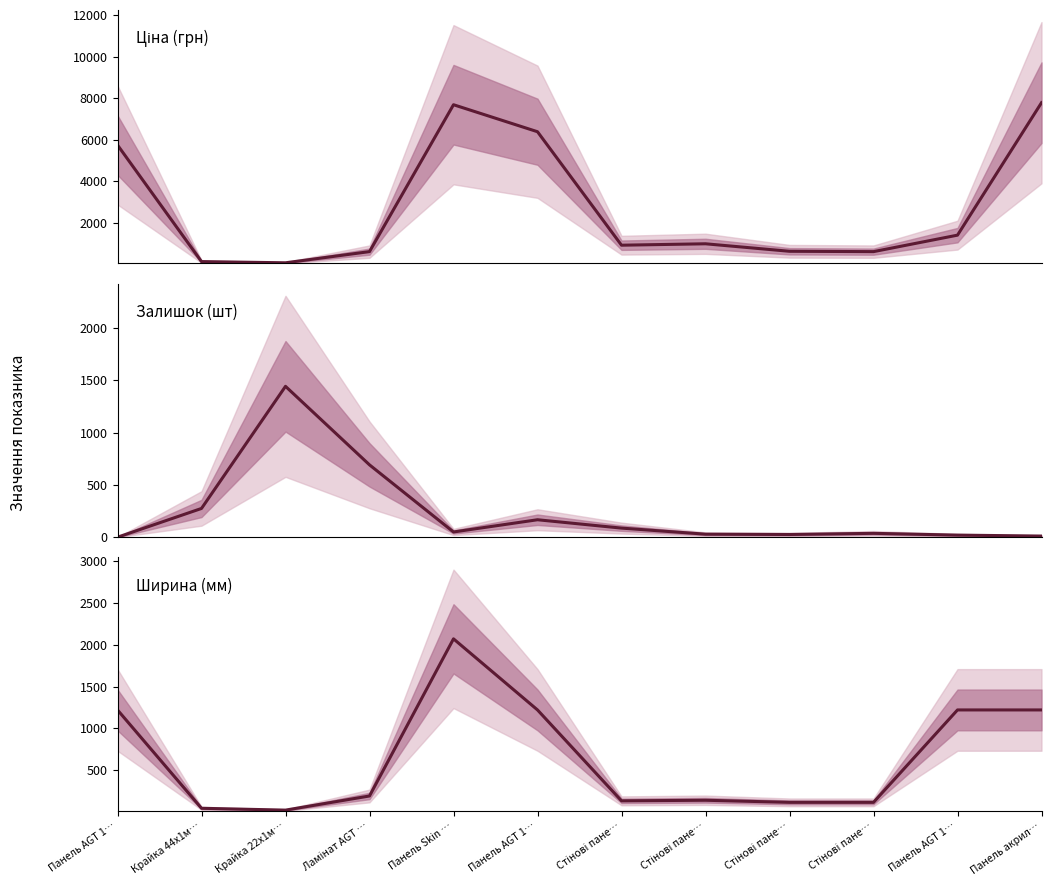

The Ціна (грн) series shows 704.1 at Панель AGT 1…. True or false?

False